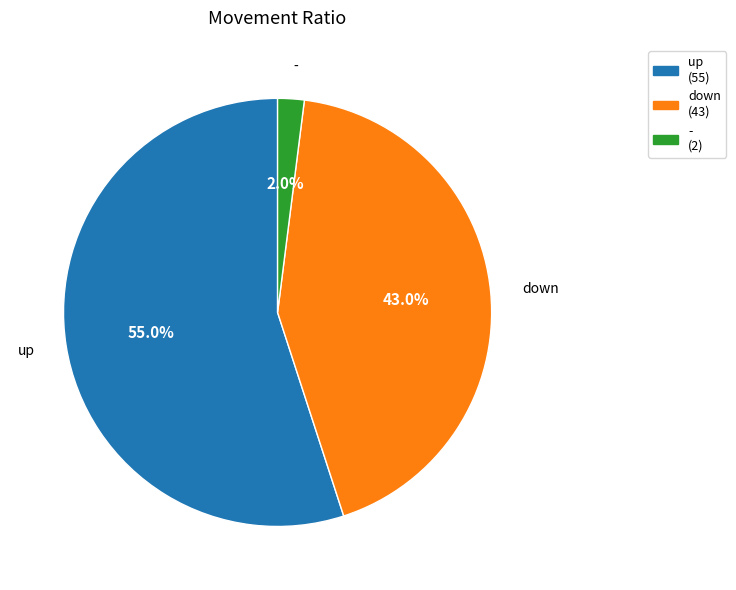

How many slices are in this pie chart?

3